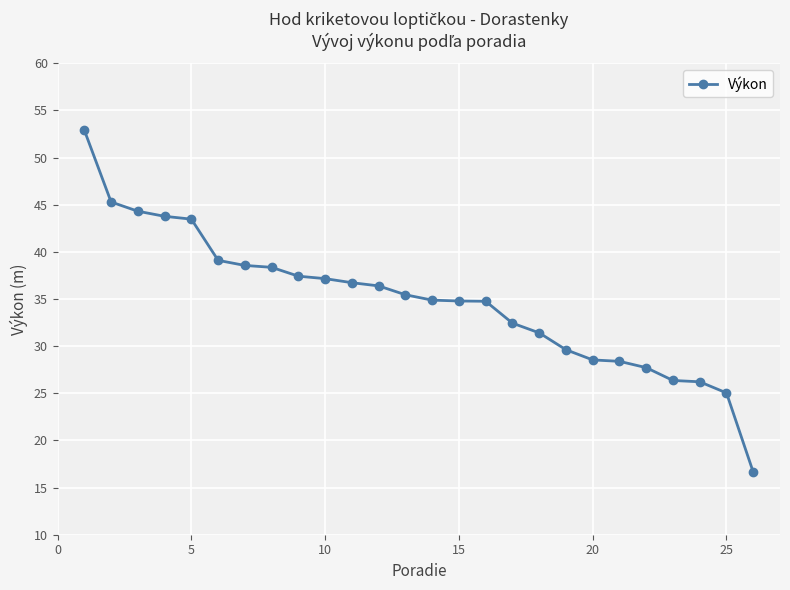

What is the smallest value displayed?

16.6